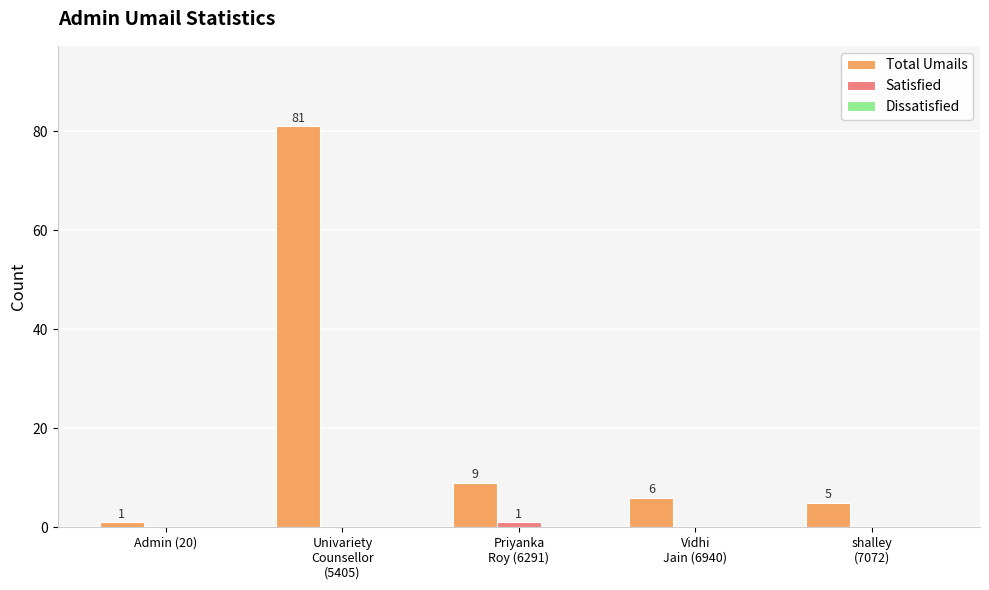

What is the sum of all Total Umails values?

102